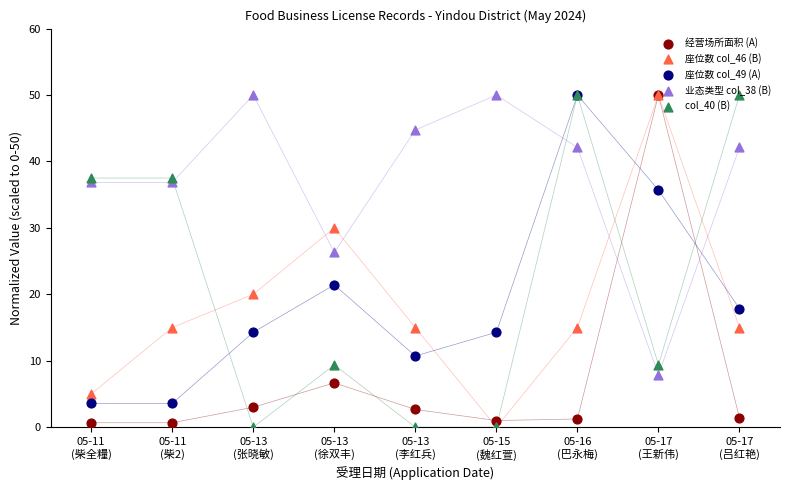

At how many categories does at least one series exceed 30?

8